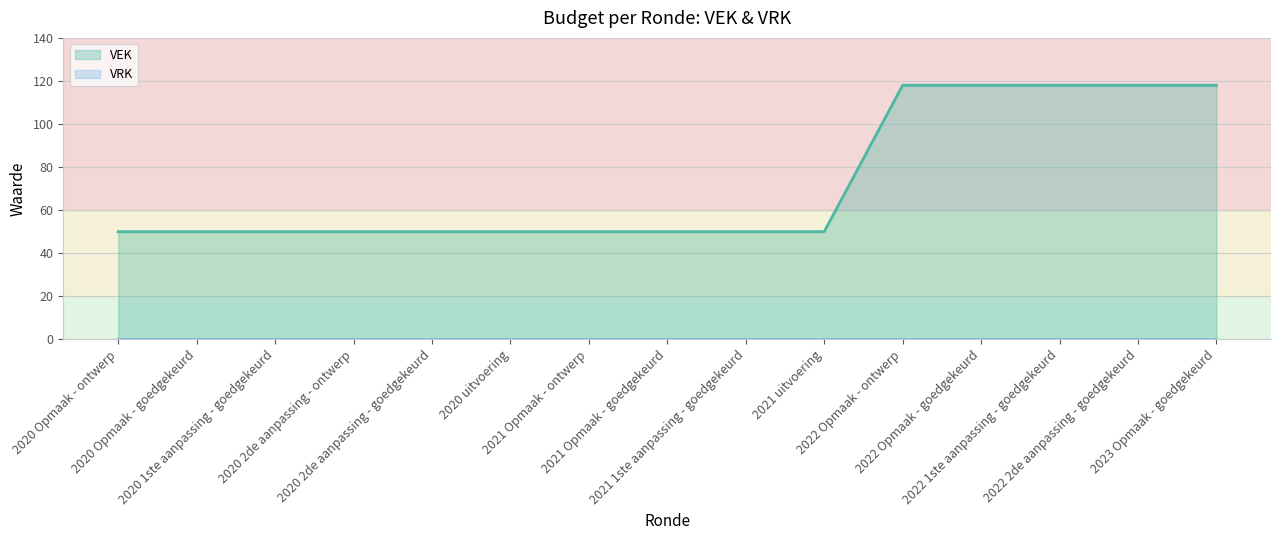

What is the value of the 11th point from the left?

118